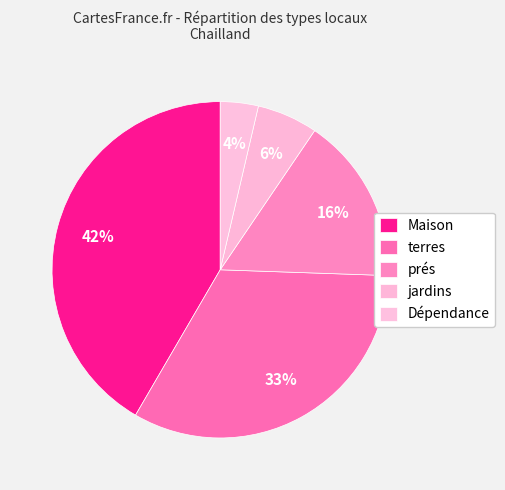

Rank the categories by value from highest to lowest.

Maison, terres, prés, jardins, Dépendance